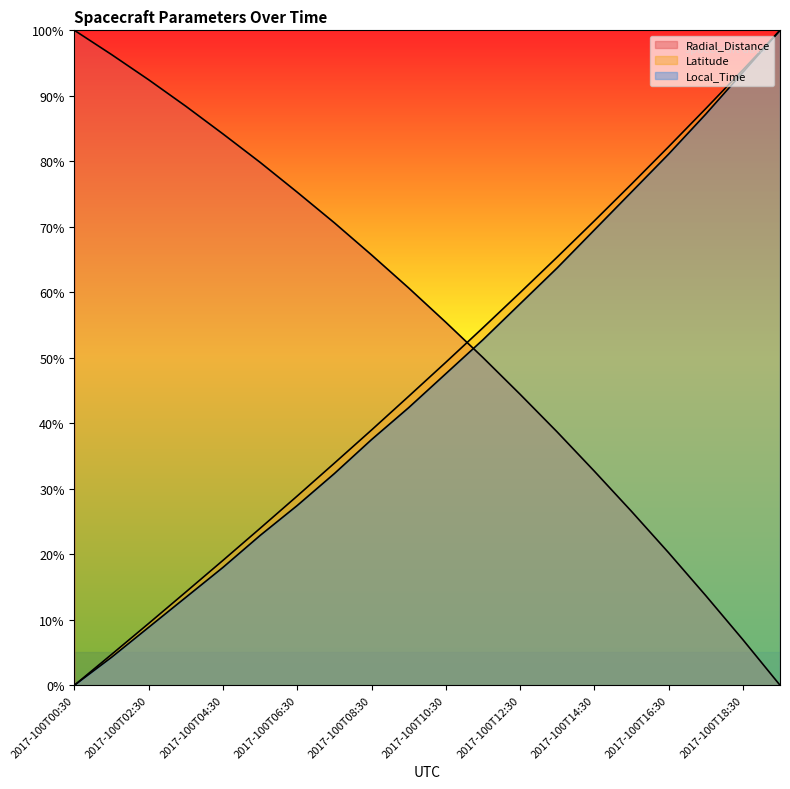

Is the value of Local_Time at 2017-100T19:30 greater than the value of Radial_Distance at 2017-100T10:30?

Yes